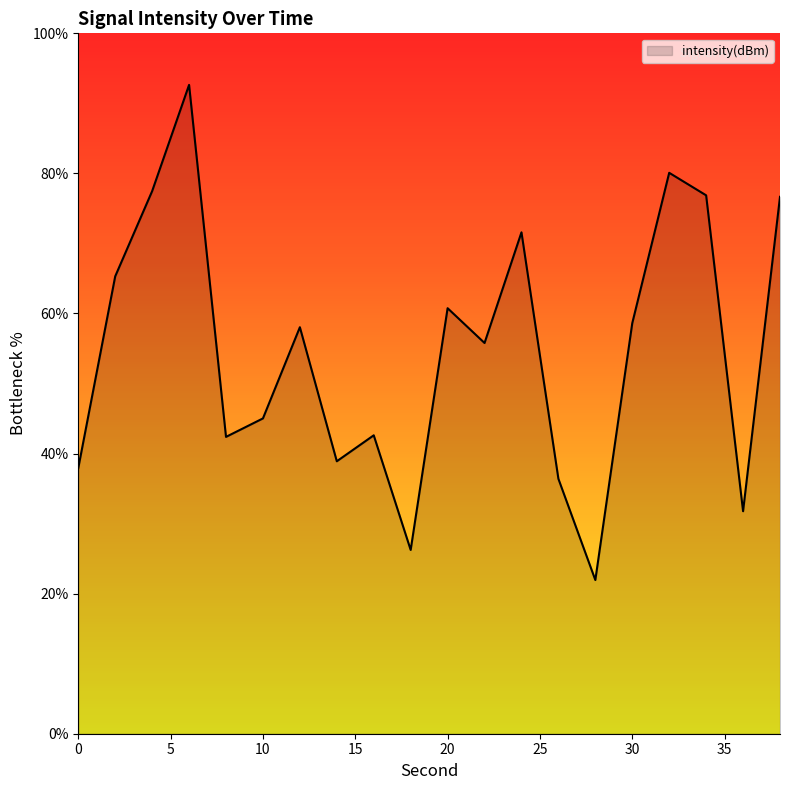

What is the greatest value displayed?

92.6